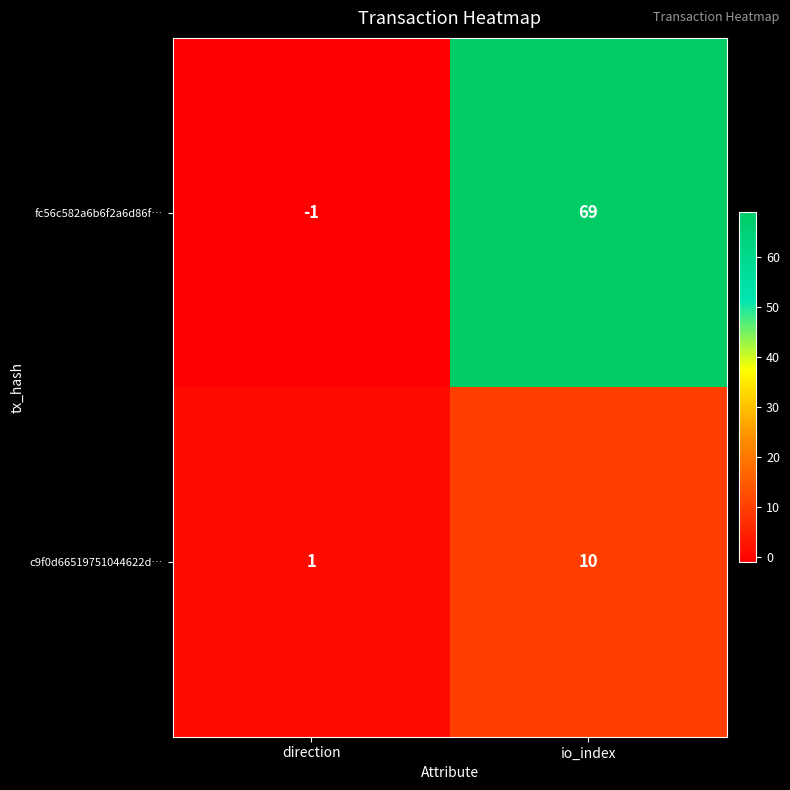

The c9f0d66519751044622d… series shows 10 at io_index. True or false?

True